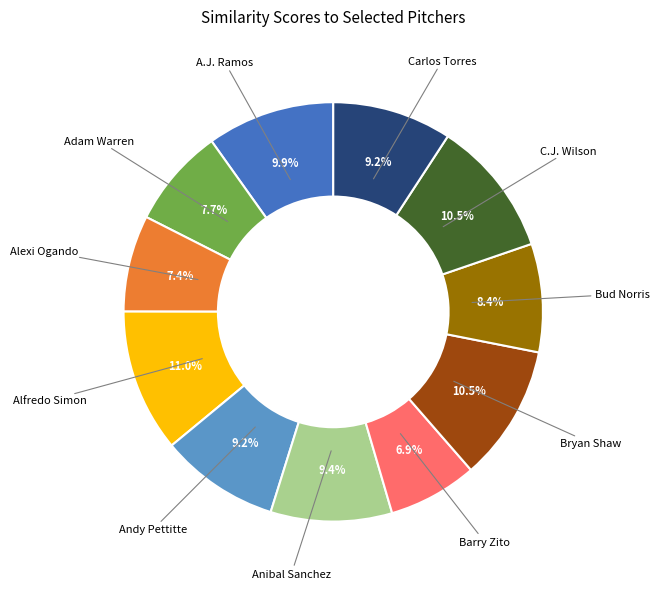

Which slice is the smallest?

Barry Zito